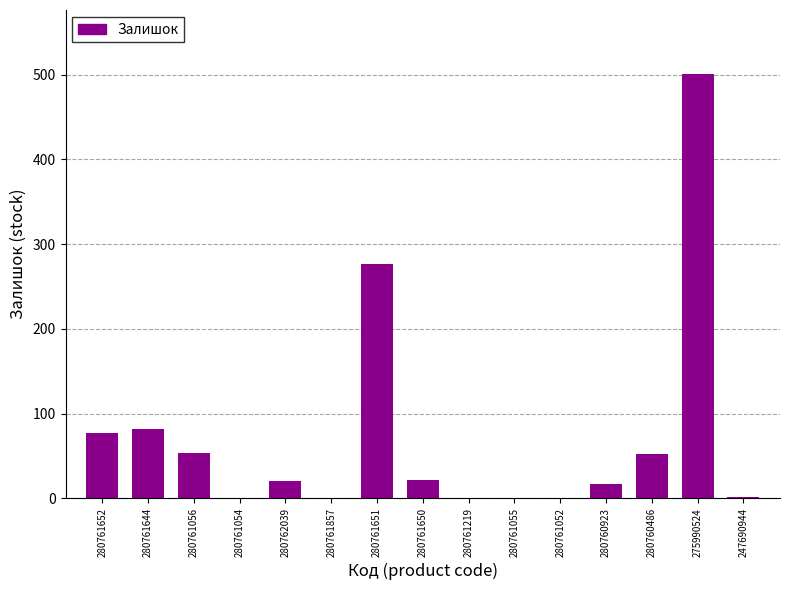

Where is the data nearest to the value 250?

280761651